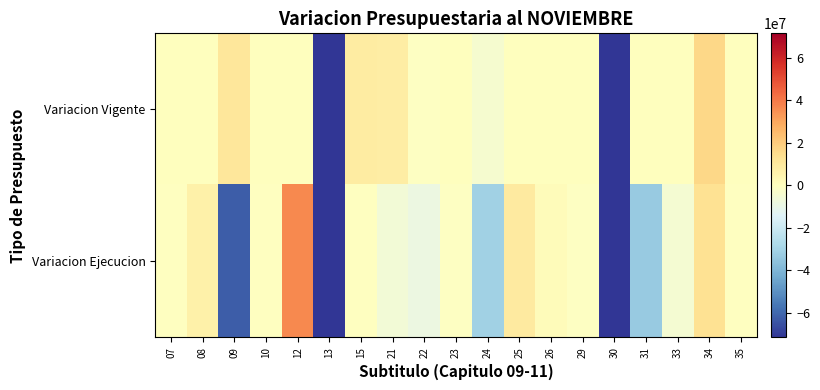

Reading left to right, list all the values displayed in this chart.

Variacion Vigente: 07=0	08=0	09=11049473	10=0	12=0	13=-71575000	15=8490977	21=8167169	22=-841000	23=0	24=-4096751	25=0	26=0	29=0	30=-71575000	31=0	33=0	34=16311032	35=0
Variacion Ejecucion: 07=-1160	08=6242750	09=-62305361	10=-12065	12=36558534	13=-71552440	15=-2000	21=-6048606	22=-8430505	23=-956970	24=-31128985	25=8959097	26=1192128	29=-922233	30=-71575000	31=-33528395	33=-5004914	34=13123539	35=-2000